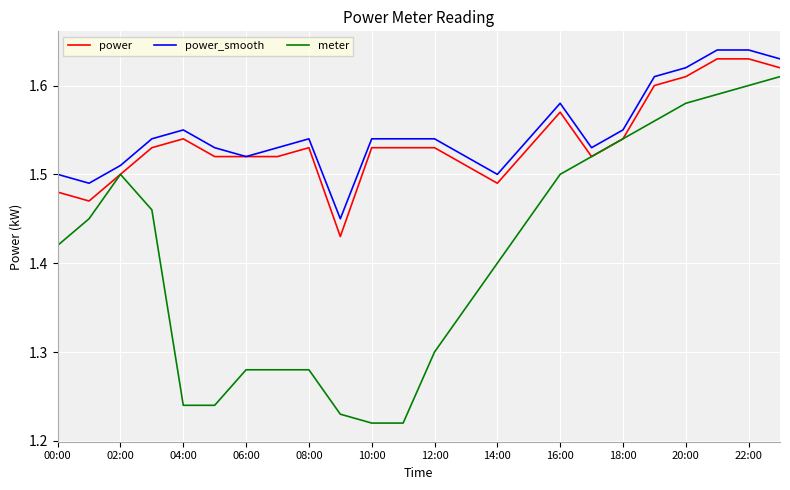

What are all the series names shown in the legend?

power, power_smooth, meter